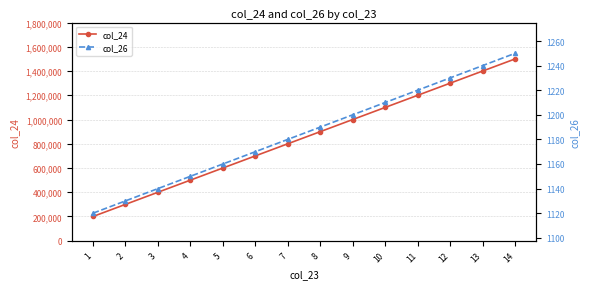

What is the sum of the col_26 values at 10 and 13?

2450